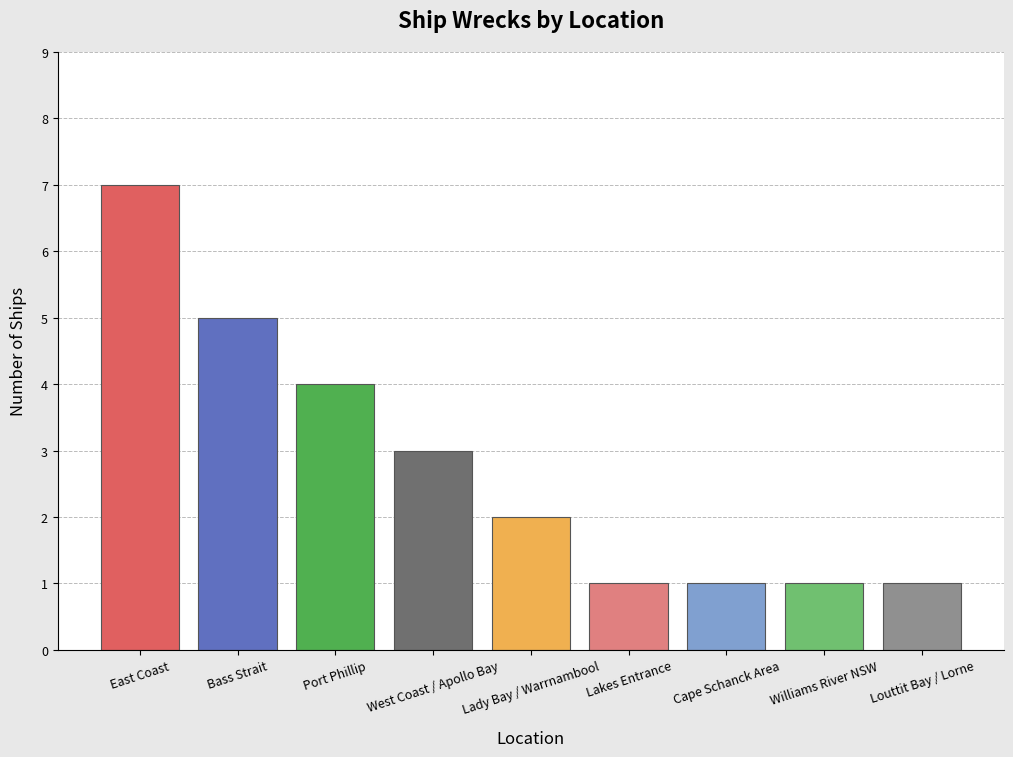

What value does the data have at Lady Bay / Warrnambool?

2